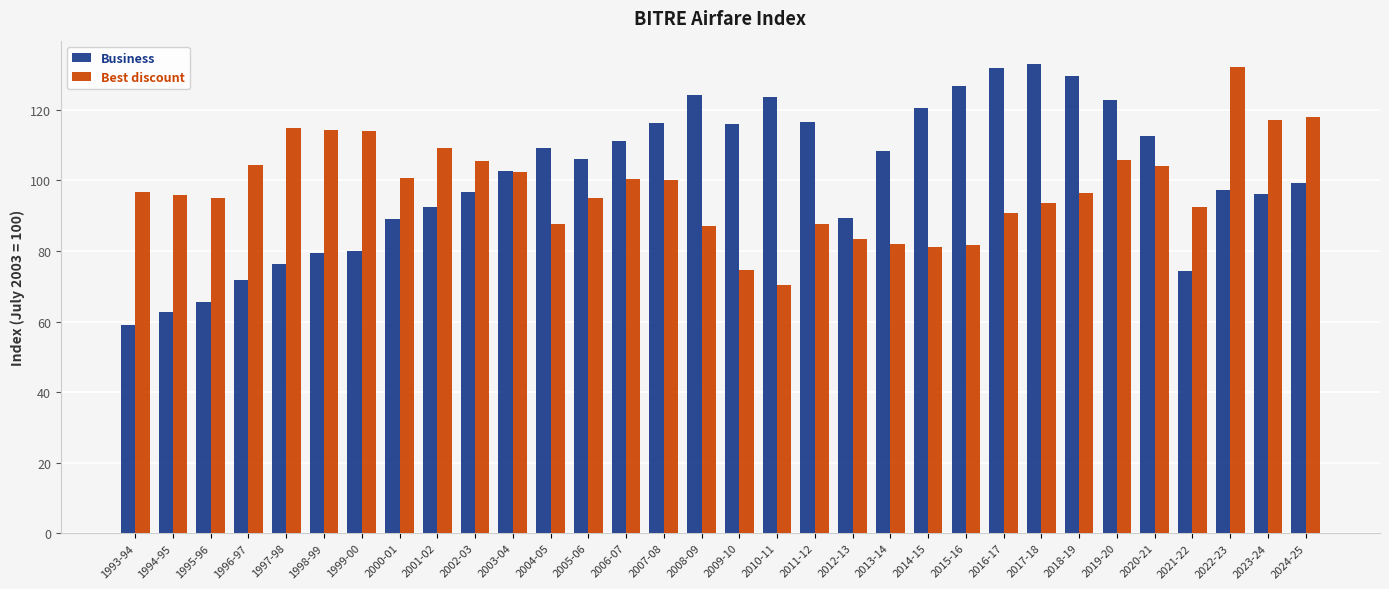

How many bars are there in total?

64